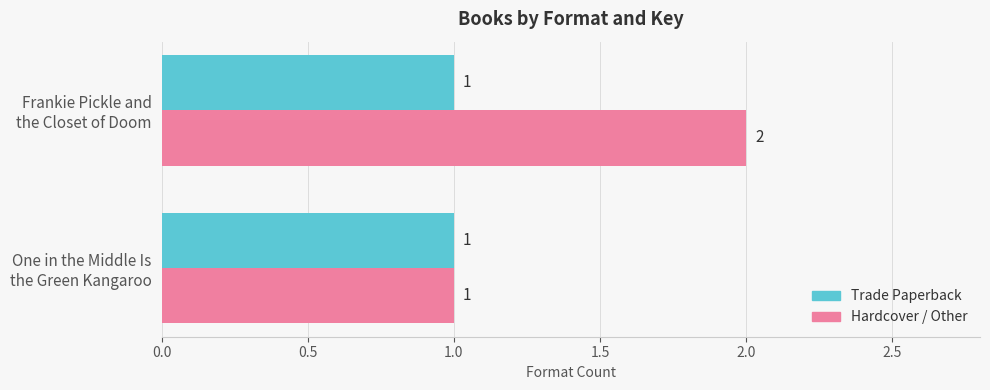

Rank the series by their maximum value, from lowest to highest.

Trade Paperback, Hardcover / Other